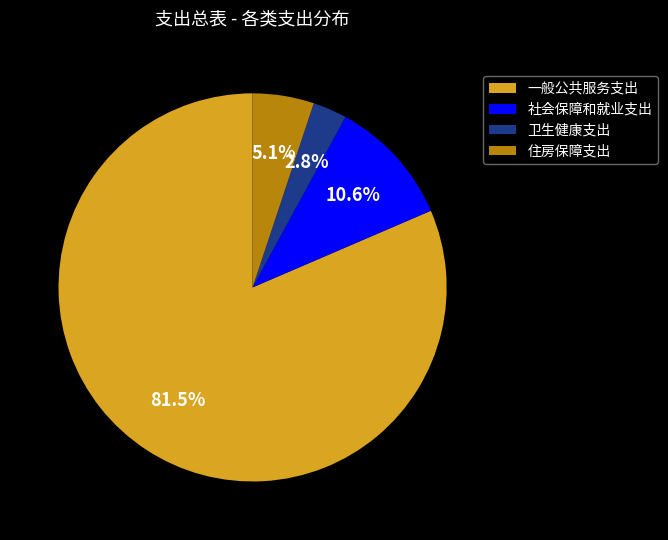

Which has a higher value, 一般公共服务支出 or 卫生健康支出?

一般公共服务支出